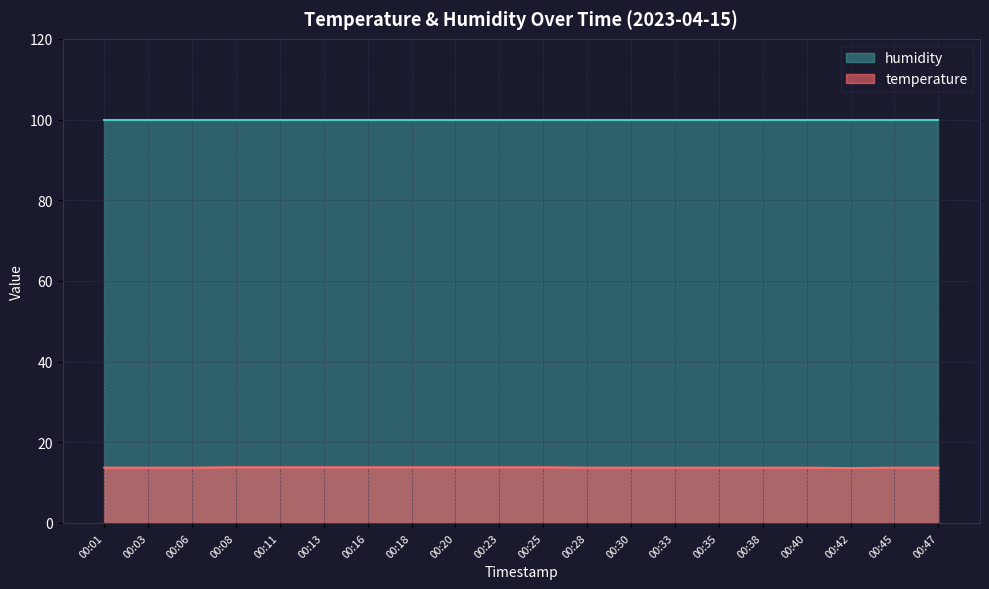

Rank the series by their maximum value, from lowest to highest.

temperature, humidity